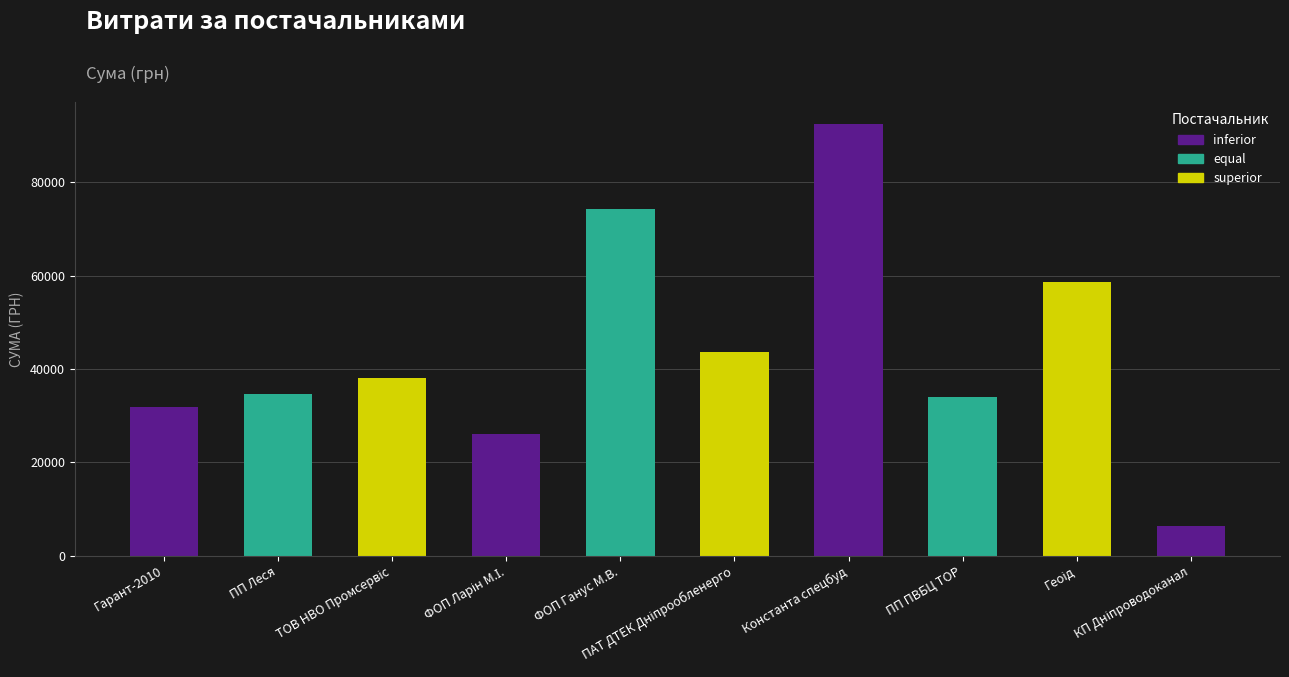

What is the difference between the second highest and minimum values?

67949.5